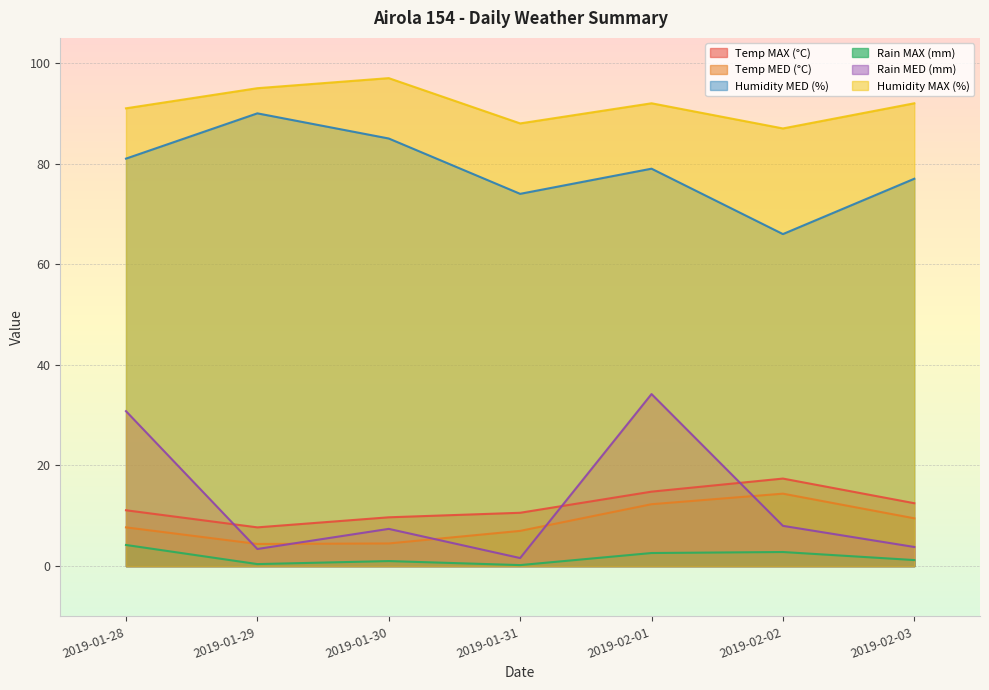

How many distinct data groups are displayed?

6